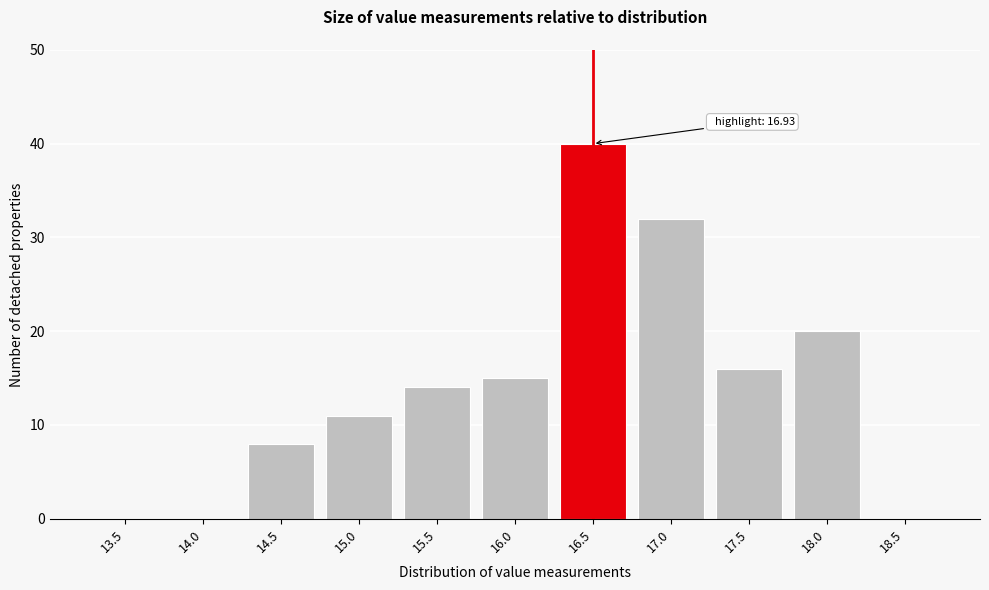

Reading right to left, extract all data points from this chart.

18.5=0	18.0=20	17.5=16	17.0=32	16.5=40	16.0=15	15.5=14	15.0=11	14.5=8	14.0=0	13.5=0